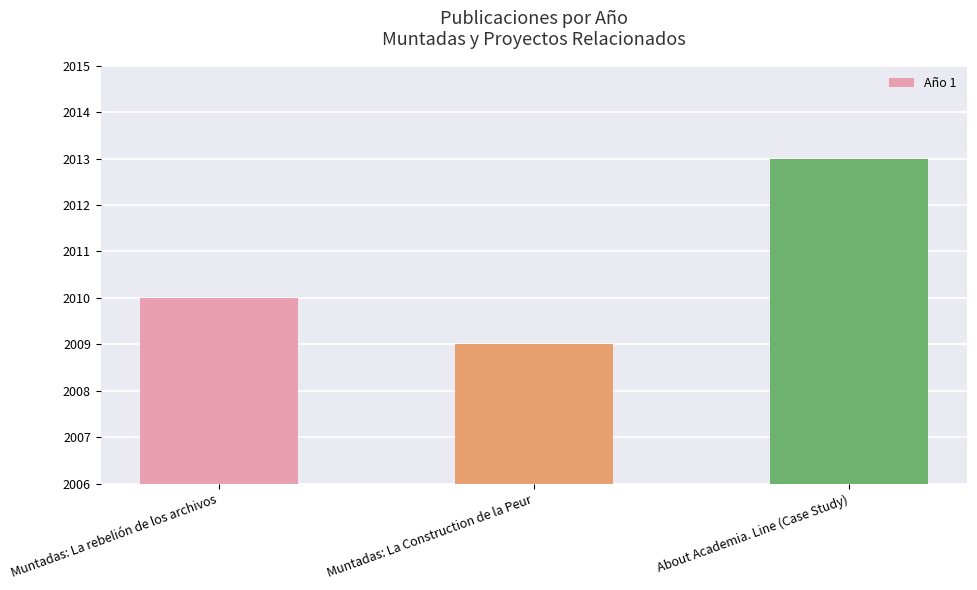

What is the greatest value displayed?

2013